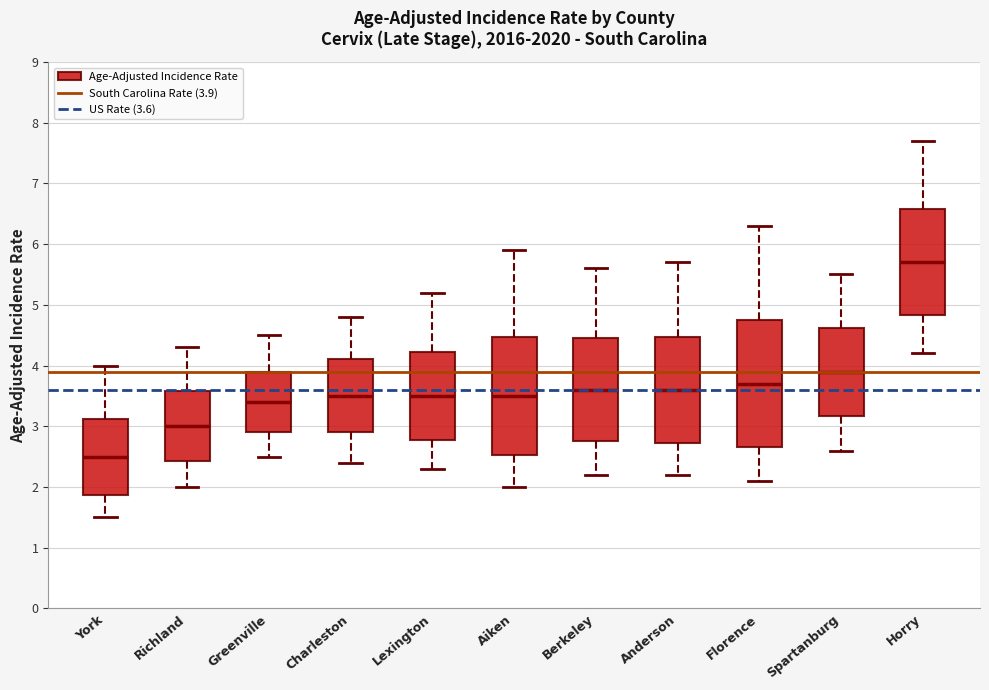

Reading left to right, transcribe this box plot: for each box, give where its median line is, the range the box spans, and where its two whiskers end, as read against the y-axis. The values are not printed on the chart, so give them approximately, as read against the axis.

York: median 2.5, box 1.9 to 3.1, whiskers 1.5 to 4.0
Richland: median 3.0, box 2.4 to 3.6, whiskers 2.0 to 4.3
Greenville: median 3.4, box 2.9 to 3.9, whiskers 2.5 to 4.5
Charleston: median 3.5, box 2.9 to 4.1, whiskers 2.4 to 4.8
Lexington: median 3.5, box 2.8 to 4.2, whiskers 2.3 to 5.2
Aiken: median 3.5, box 2.5 to 4.5, whiskers 2.0 to 5.9
Berkeley: median 3.6, box 2.8 to 4.5, whiskers 2.2 to 5.6
Anderson: median 3.6, box 2.7 to 4.5, whiskers 2.2 to 5.7
Florence: median 3.7, box 2.7 to 4.8, whiskers 2.1 to 6.3
Spartanburg: median 3.9, box 3.2 to 4.6, whiskers 2.6 to 5.5
Horry: median 5.7, box 4.8 to 6.6, whiskers 4.2 to 7.7